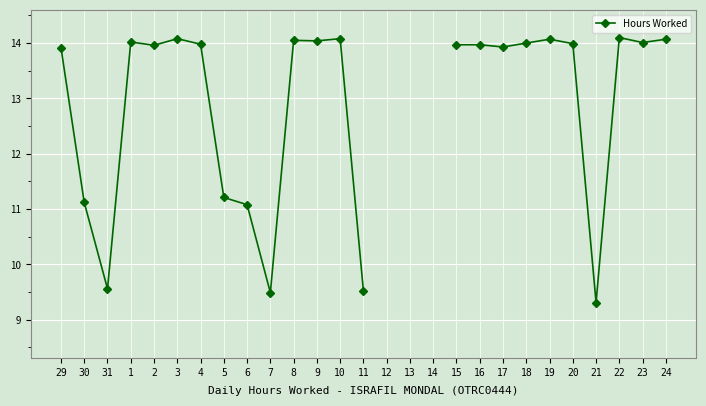

What is the ratio of the value at 20 to the value at 24?

1.0